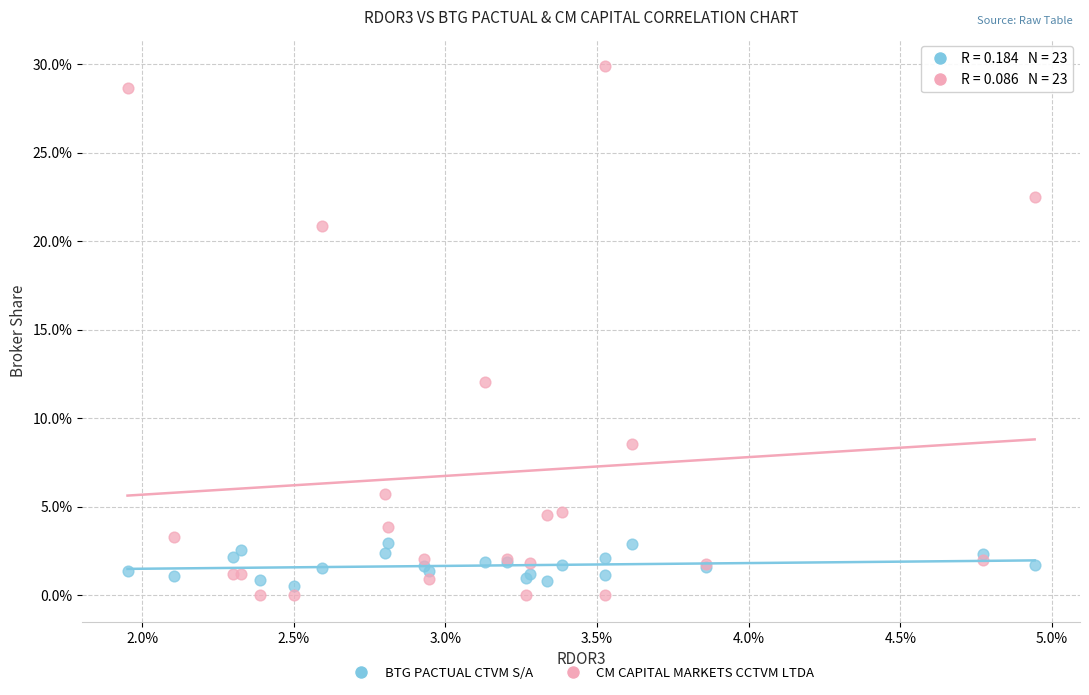

What are all the series names shown in the legend?

BTG PACTUAL CTVM S/A, CM CAPITAL MARKETS CCTVM LTDA